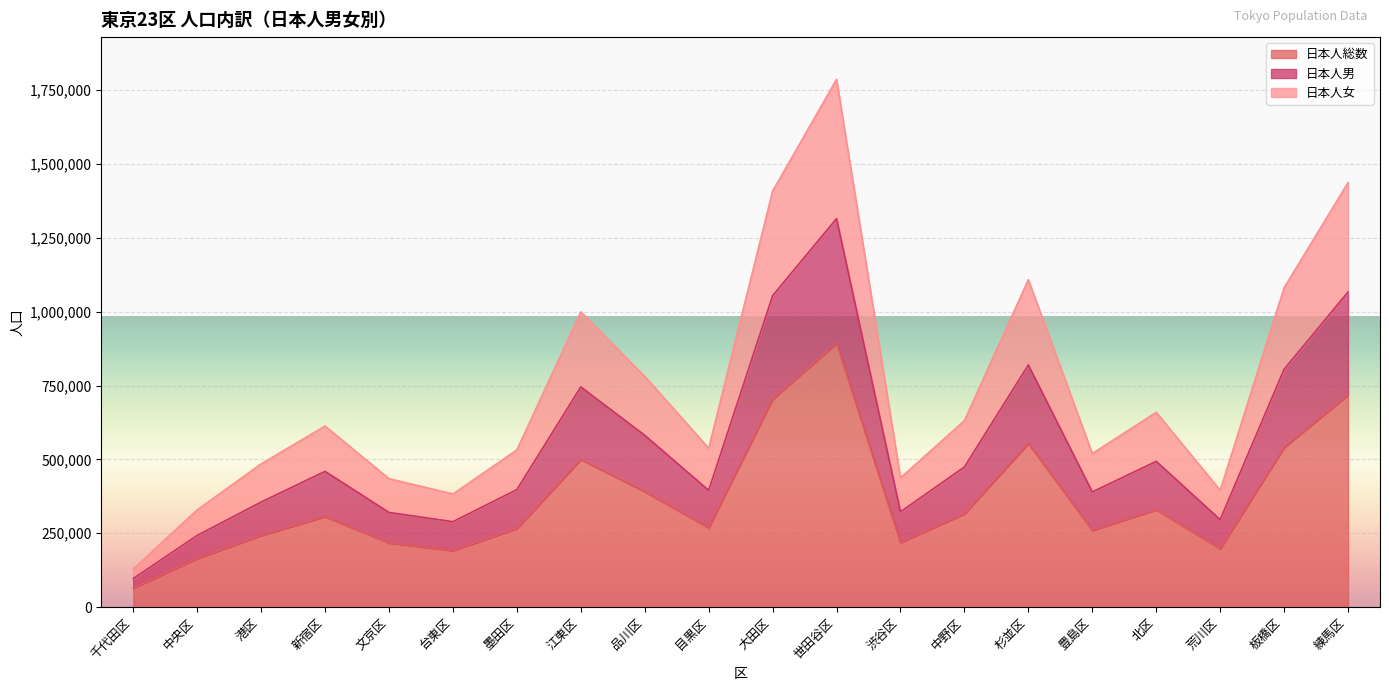

How many interior local peaks does the 日本人女 series have?

5